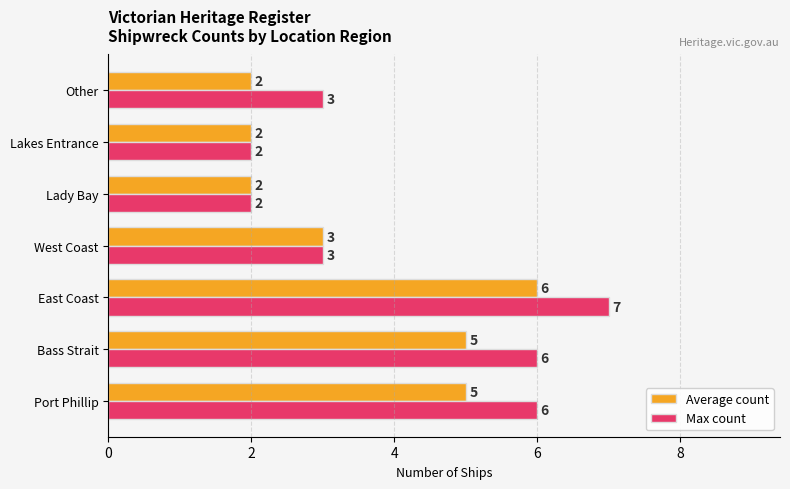

What is the maximum value for Max count?

7